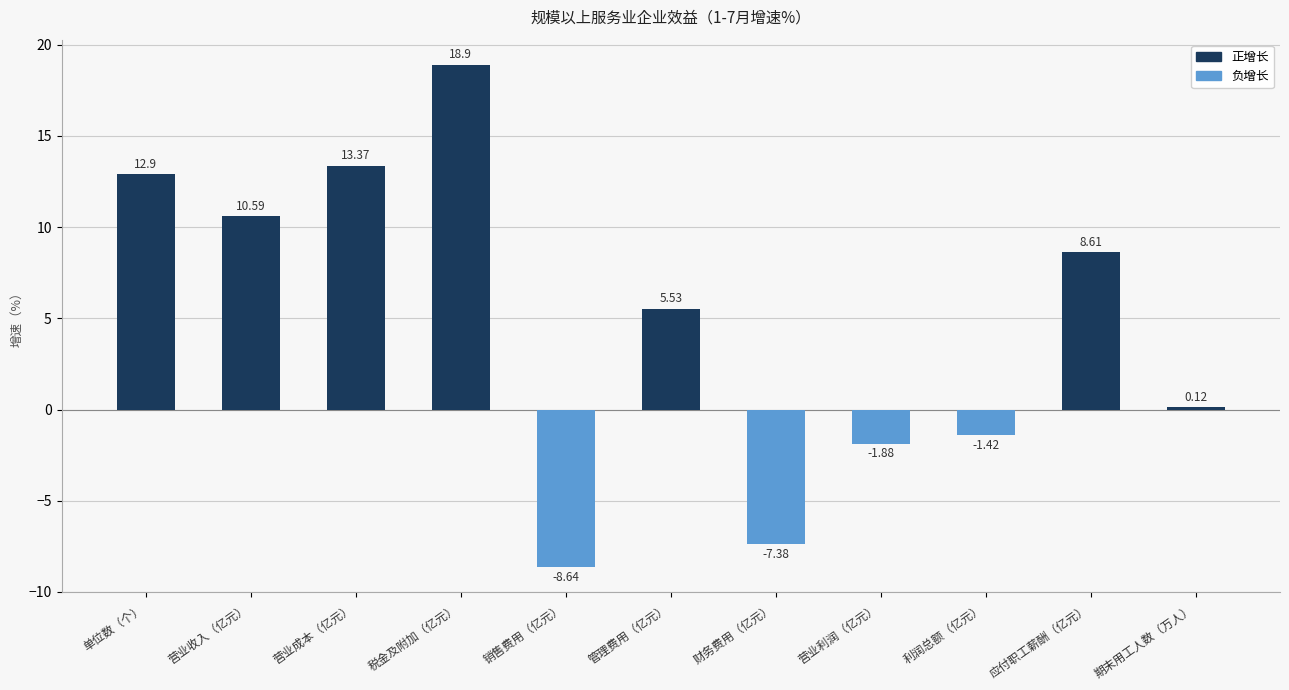

What is the sum of all values?

50.7